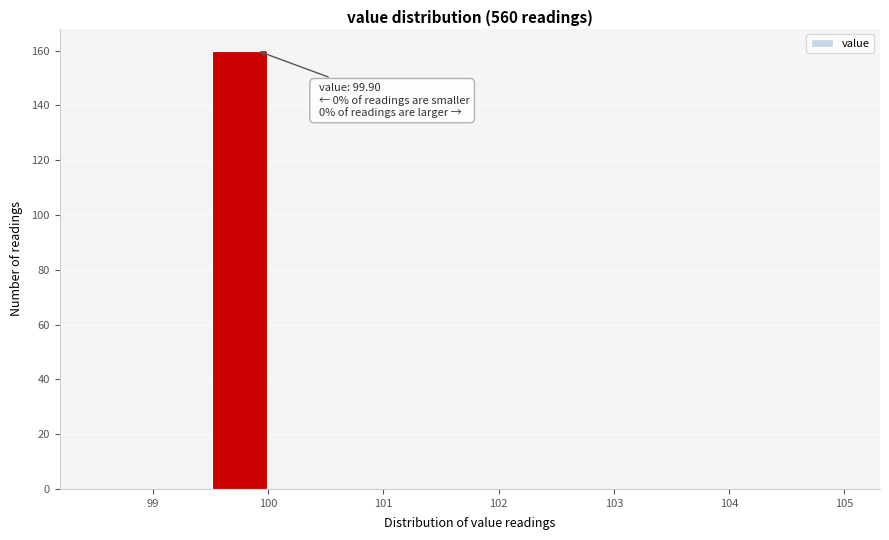

Which range on the x-axis has the tallest bar?

99.5 to 100.0